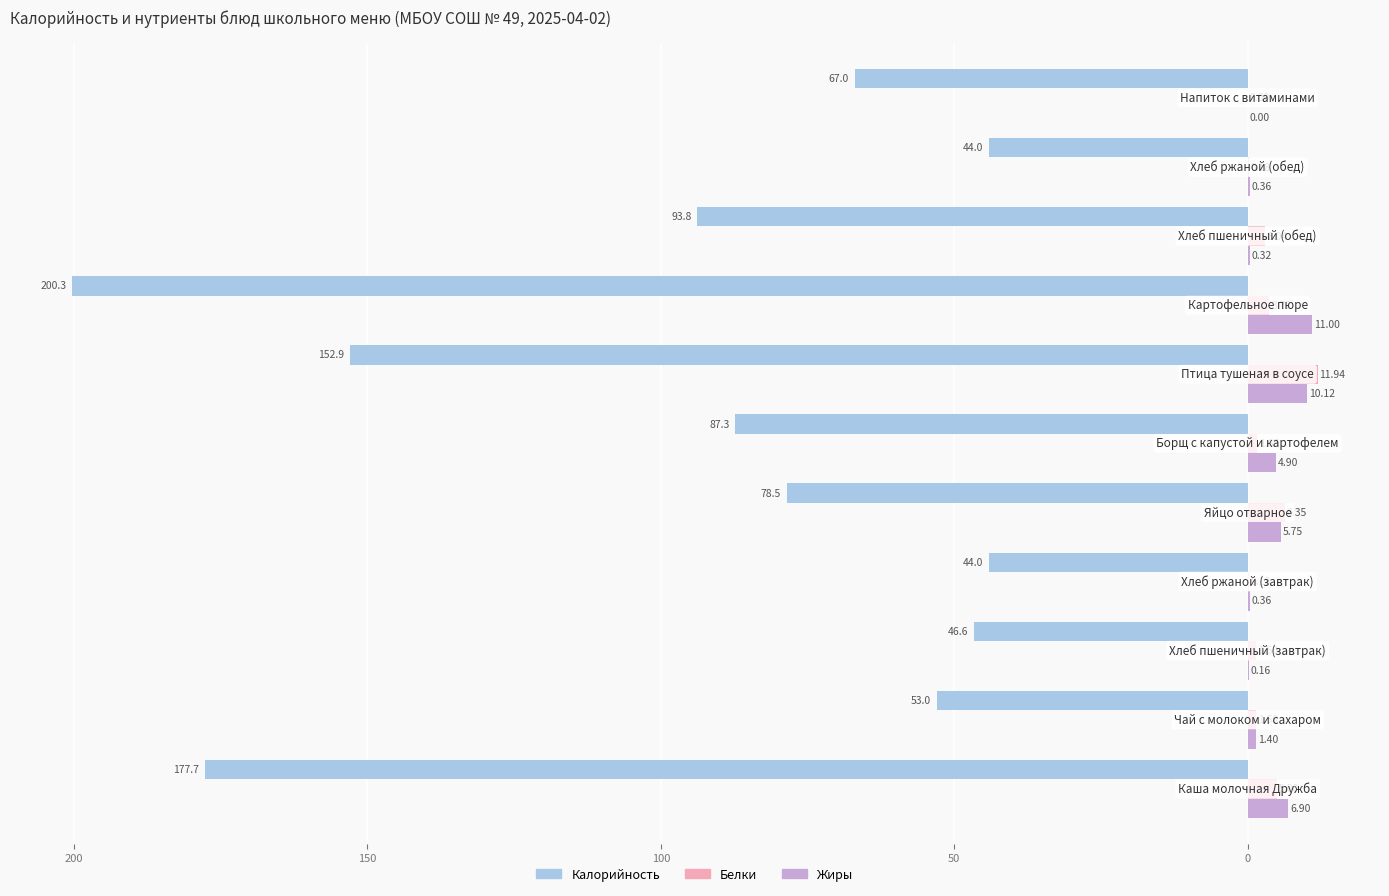

What are all the series names shown in the legend?

Калорийность, Белки, Жиры